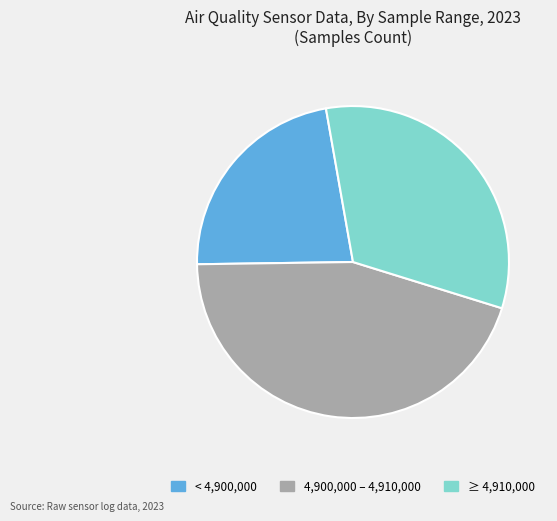

Is there a majority slice in this chart?

No